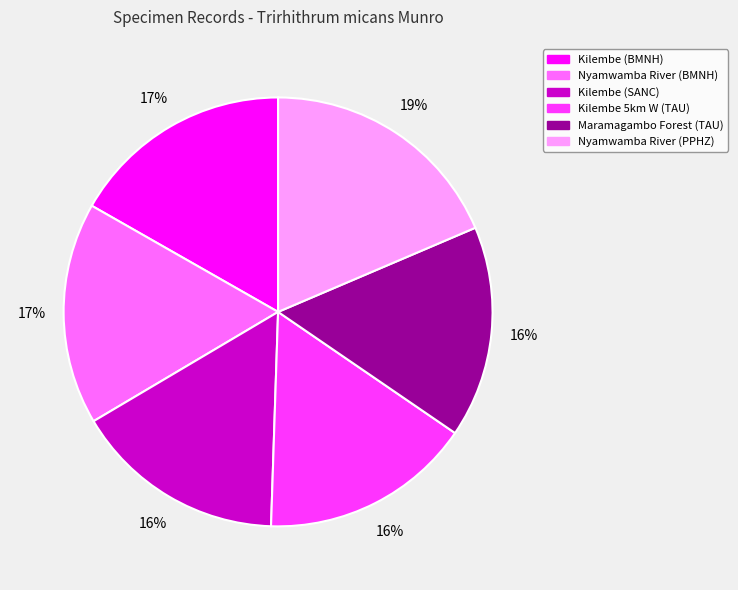

Does Kilembe (SANC) account for over 50% of the chart?

No